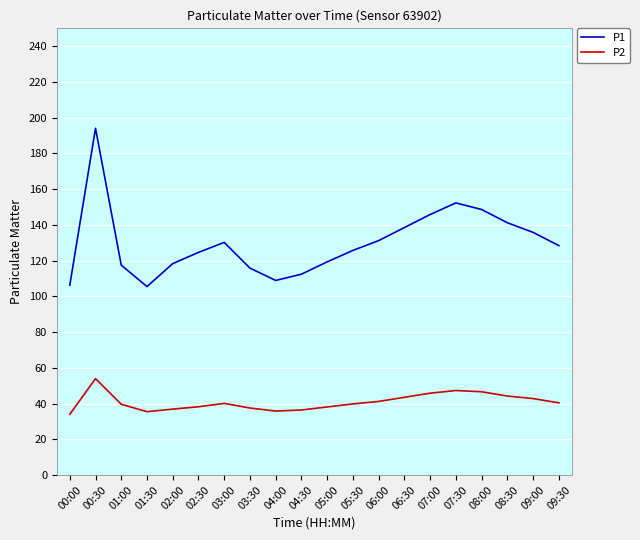

True or false: P1 and P2 intersect in this chart.

False